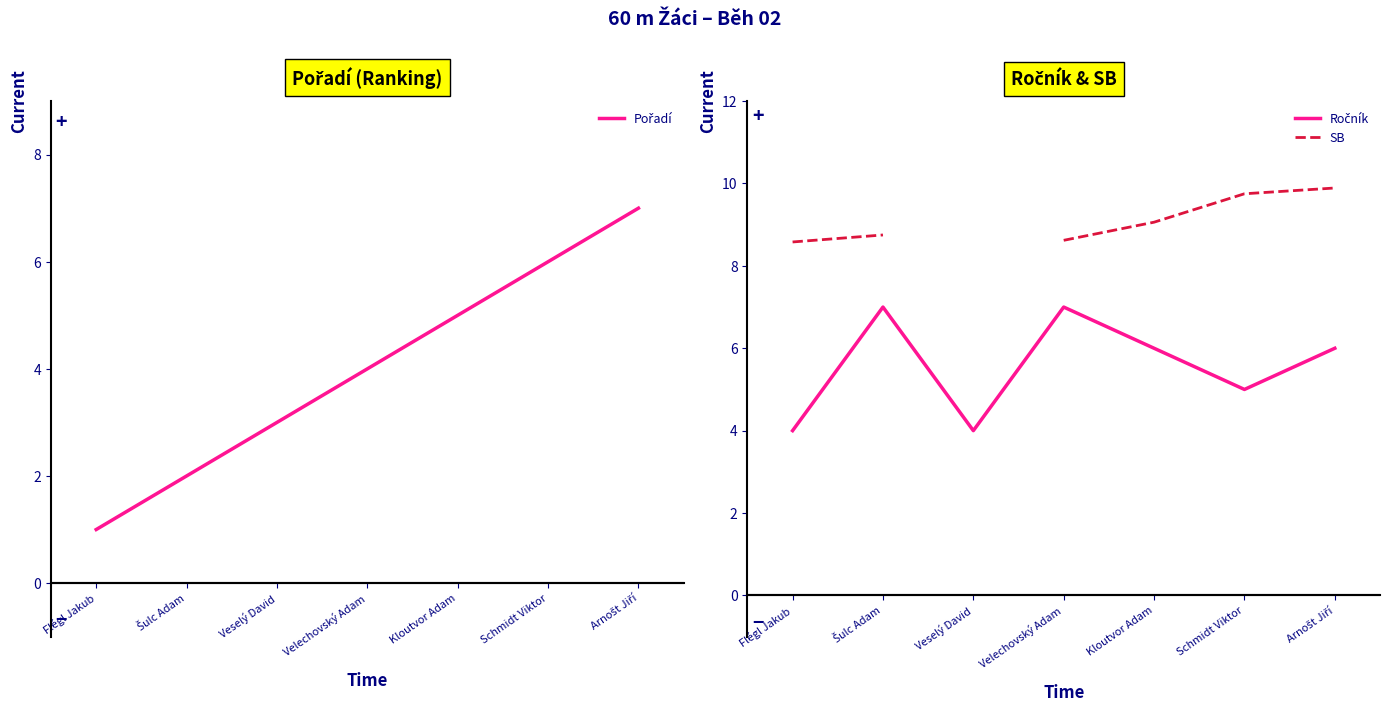

The Ročník series shows 8.4 at Schmidt Viktor. True or false?

False